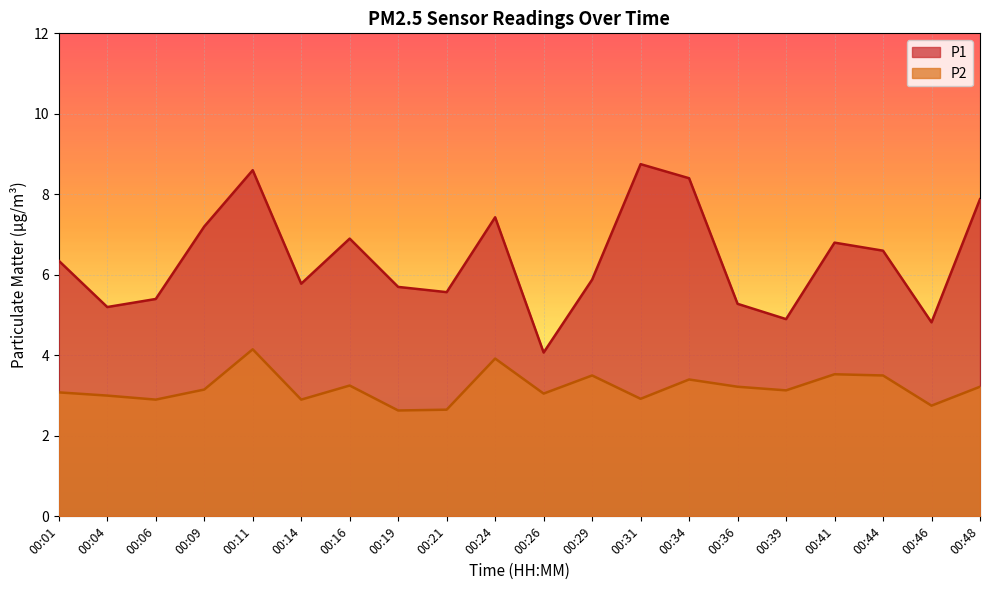

True or false: P2 and P1 intersect in this chart.

False